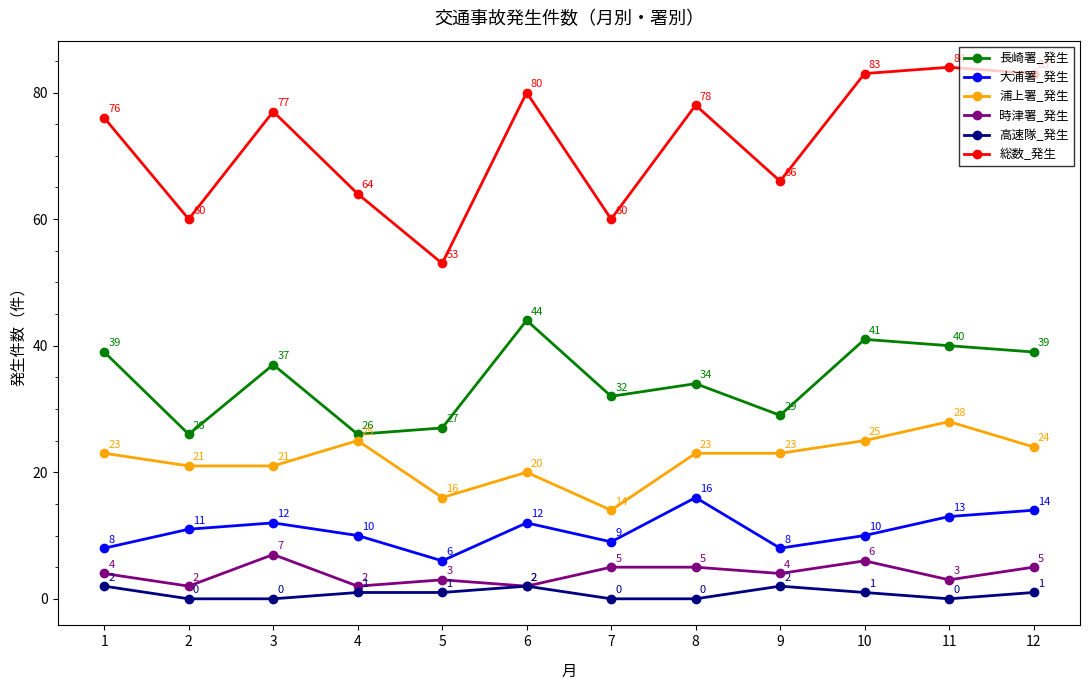

Rank the series at 8 from lowest to highest value.

高速隊_発生, 時津署_発生, 大浦署_発生, 浦上署_発生, 長崎署_発生, 総数_発生